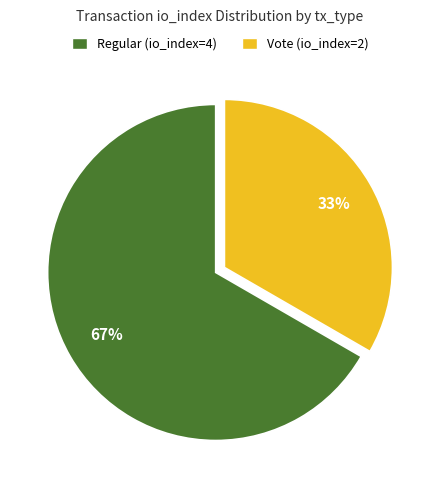

To the nearest percent, what is the average slice percentage?

50%